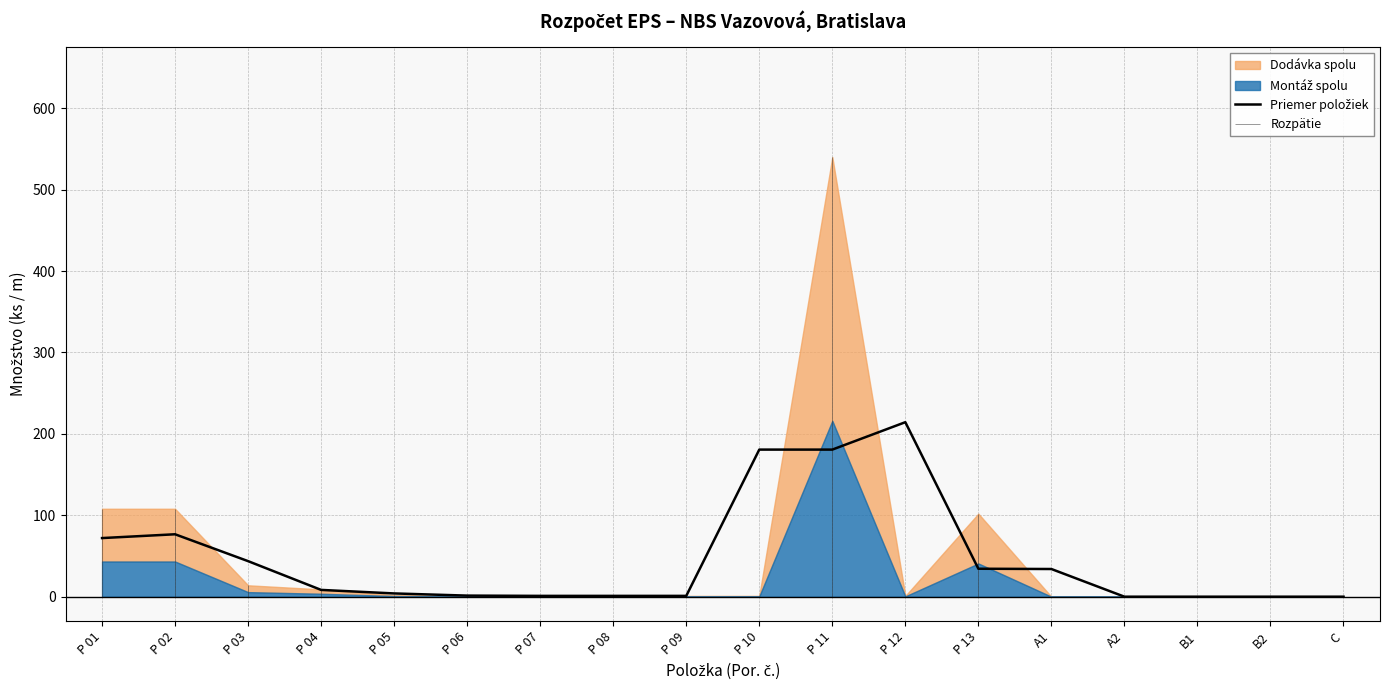

Which category has the highest value across all series?

P 12